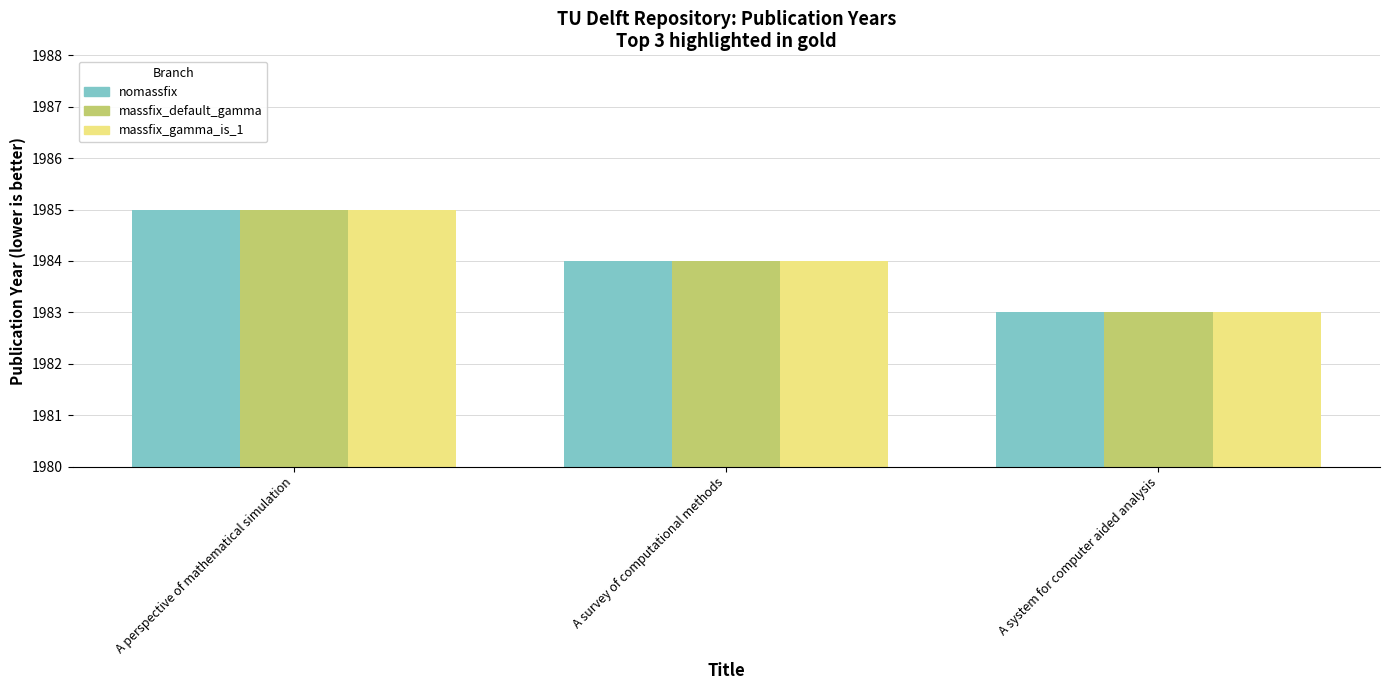

At which label is massfix_gamma_is_1 closest to 1984?

A survey of computational methods